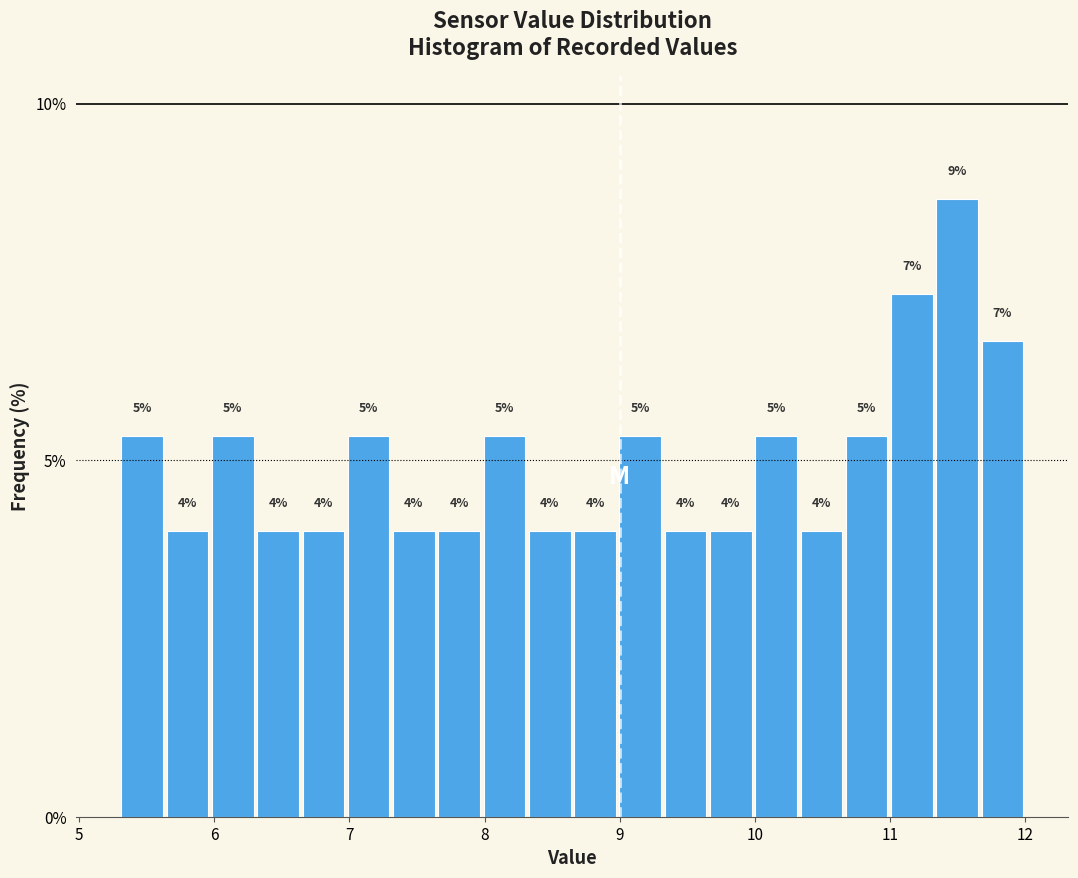

Around what value on the x-axis is the tallest bar? Give the approximate position of its centre, as read against the axis.

11.5